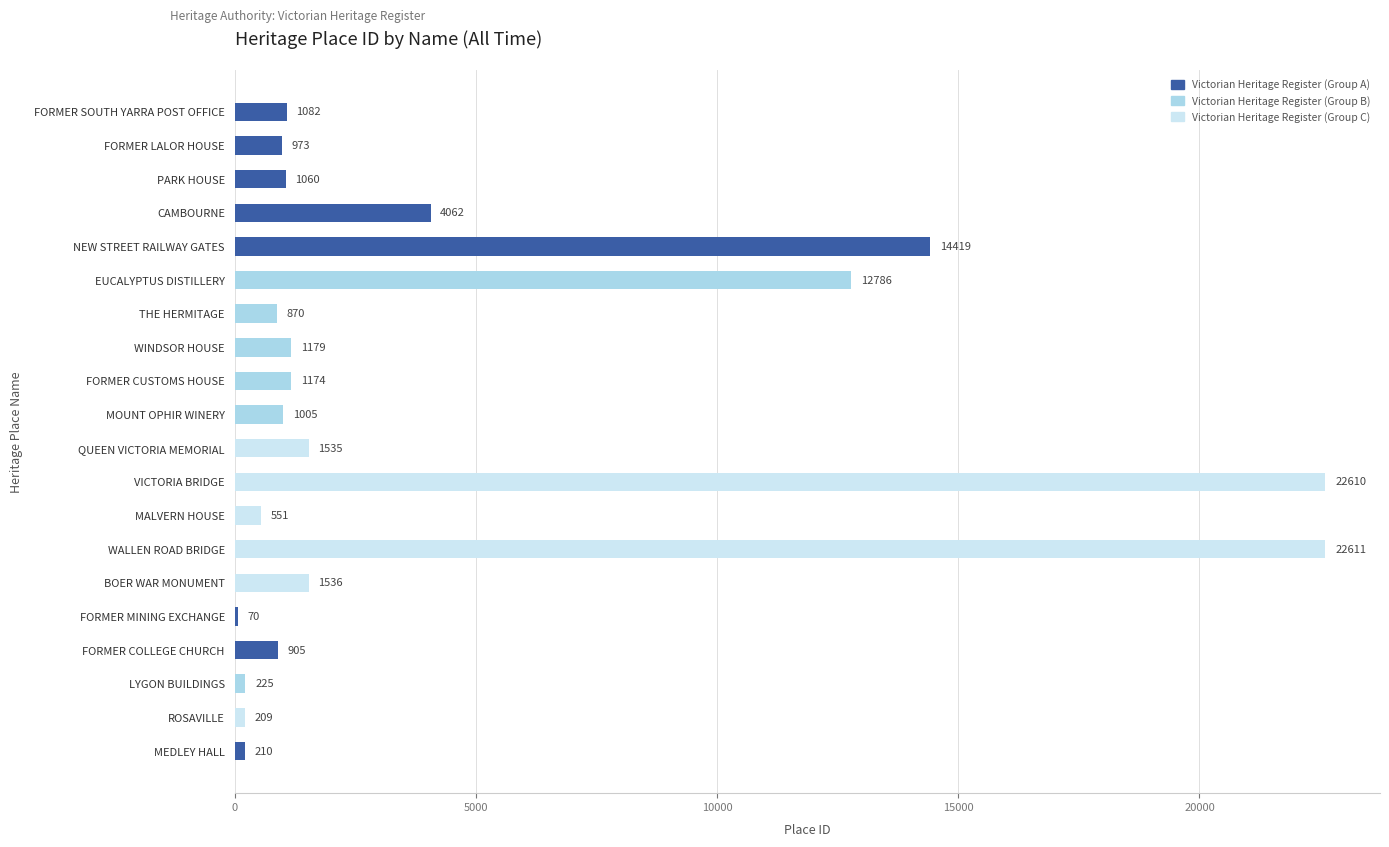

What is the sum of all values?

89072